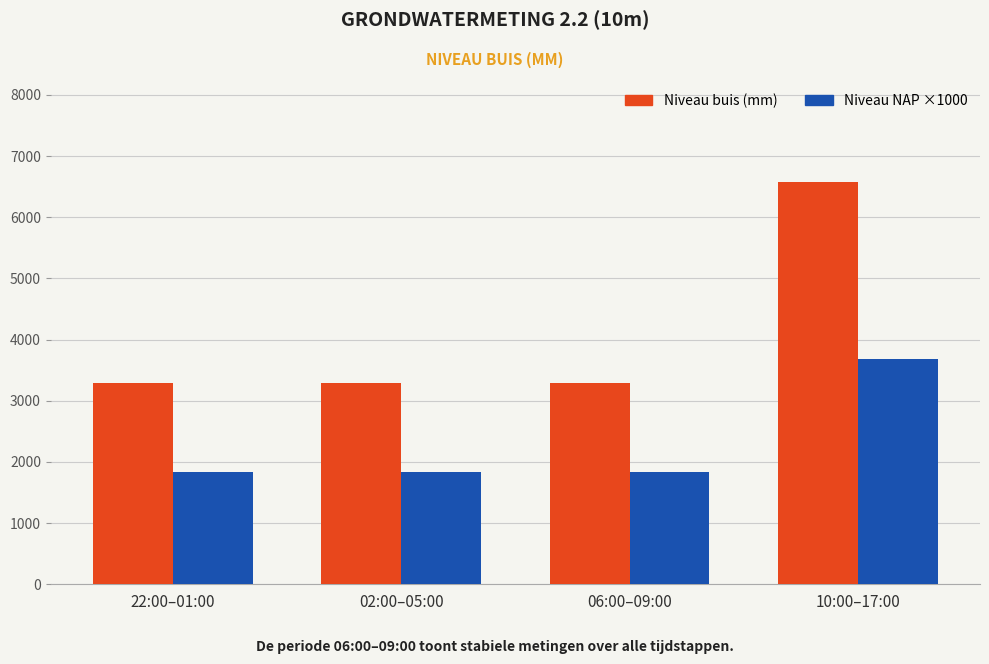

What is the total value across all series at 02:00–05:00?

5130